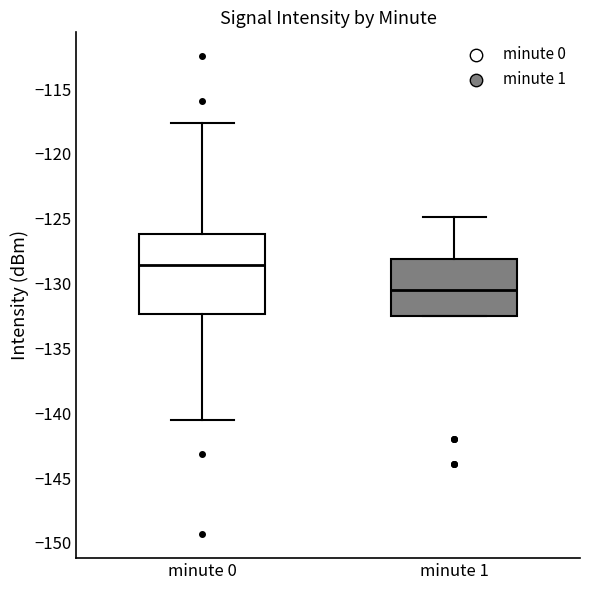

Reading left to right, read every box against the y-axis: the position of its median line, the range the box covers, and the ends of its whiskers. The values are not printed on the chart, so give them approximately, as read against the axis.

minute 0: median -128.5, box -132.5 to -126.0, whiskers -140.5 to -117.5
minute 1: median -130.5, box -132.5 to -128.0, whiskers -132.5 to -125.0